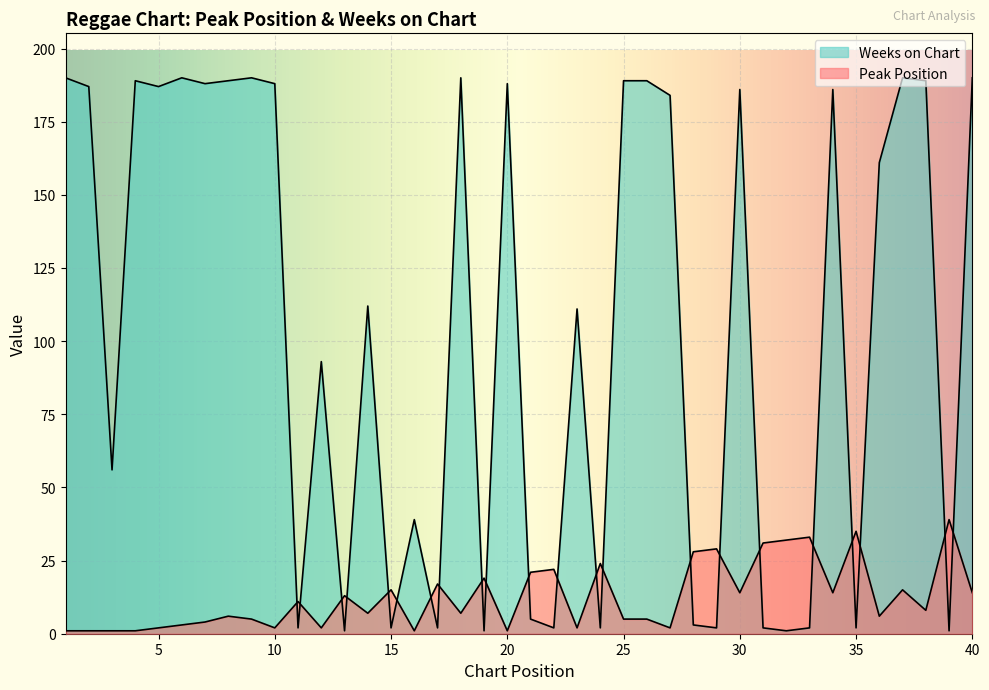

What are all the series names shown in the legend?

Peak Position, Weeks on Chart